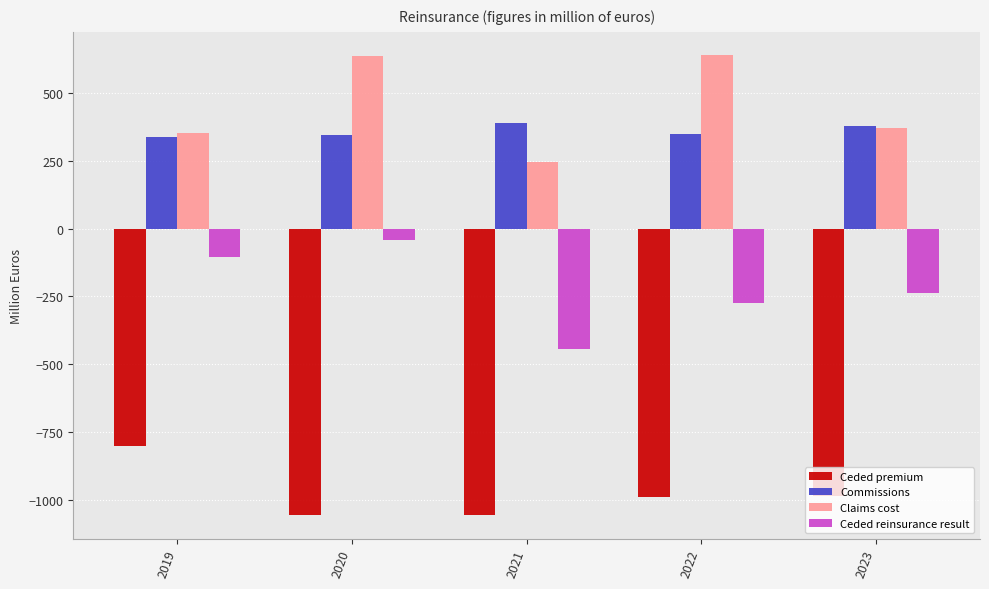

What is the difference between the Ceded reinsurance result values at 2022 and 2020?

232.5